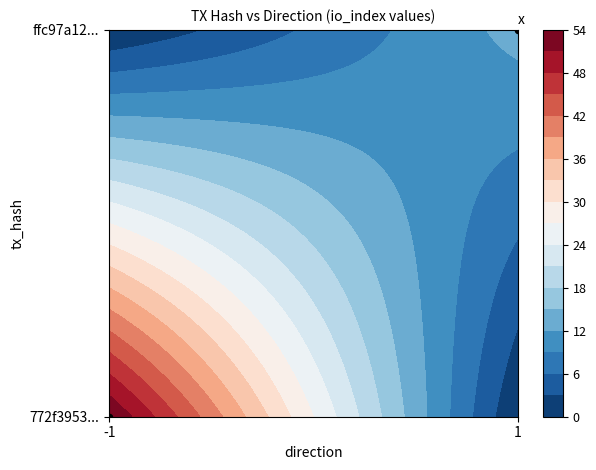

List the labels in order of value, smallest first.

-1, 1